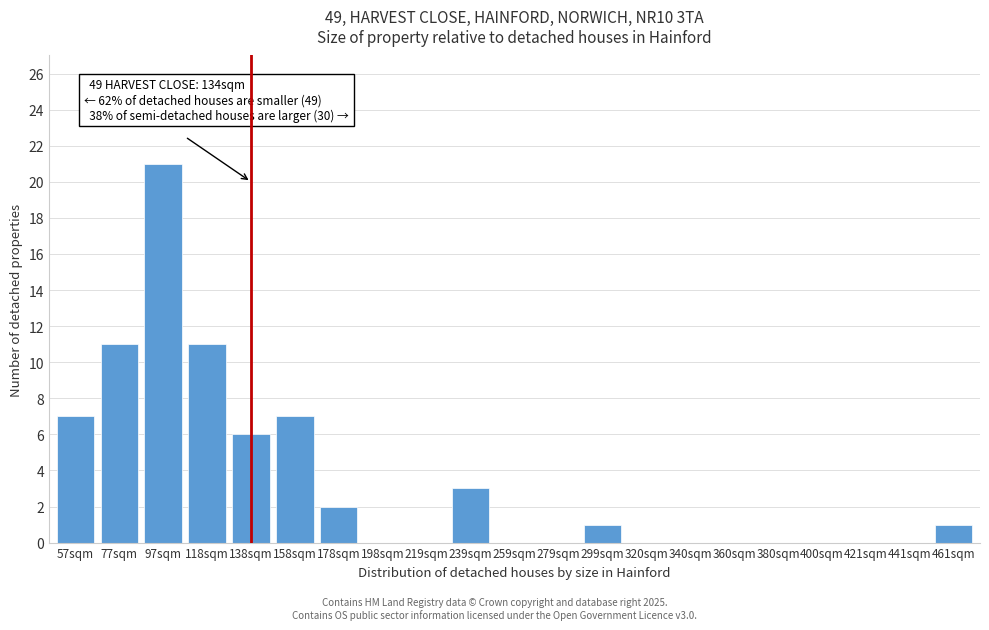

Reading left to right, transcribe all the data shown in this chart.

57sqm=7	77sqm=11	97sqm=21	118sqm=11	138sqm=6	158sqm=7	178sqm=2	198sqm=0	219sqm=0	239sqm=3	259sqm=0	279sqm=0	299sqm=1	320sqm=0	340sqm=0	360sqm=0	380sqm=0	400sqm=0	421sqm=0	441sqm=0	461sqm=1